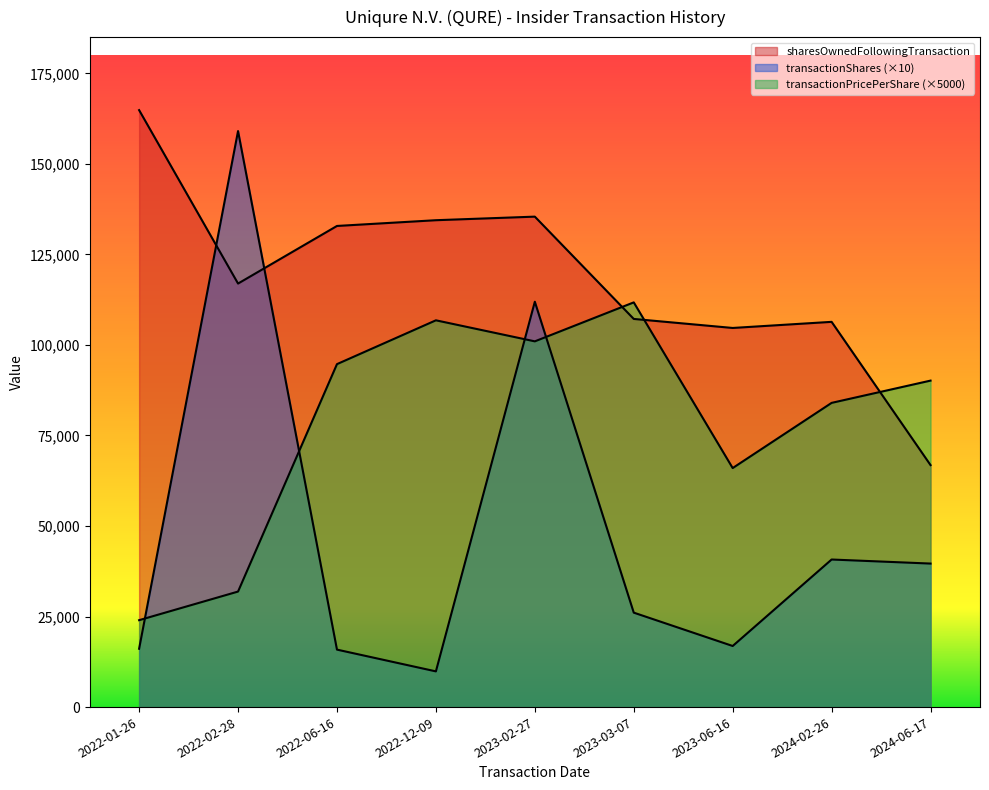

What is the label of the 6th point from the right?

2022-12-09